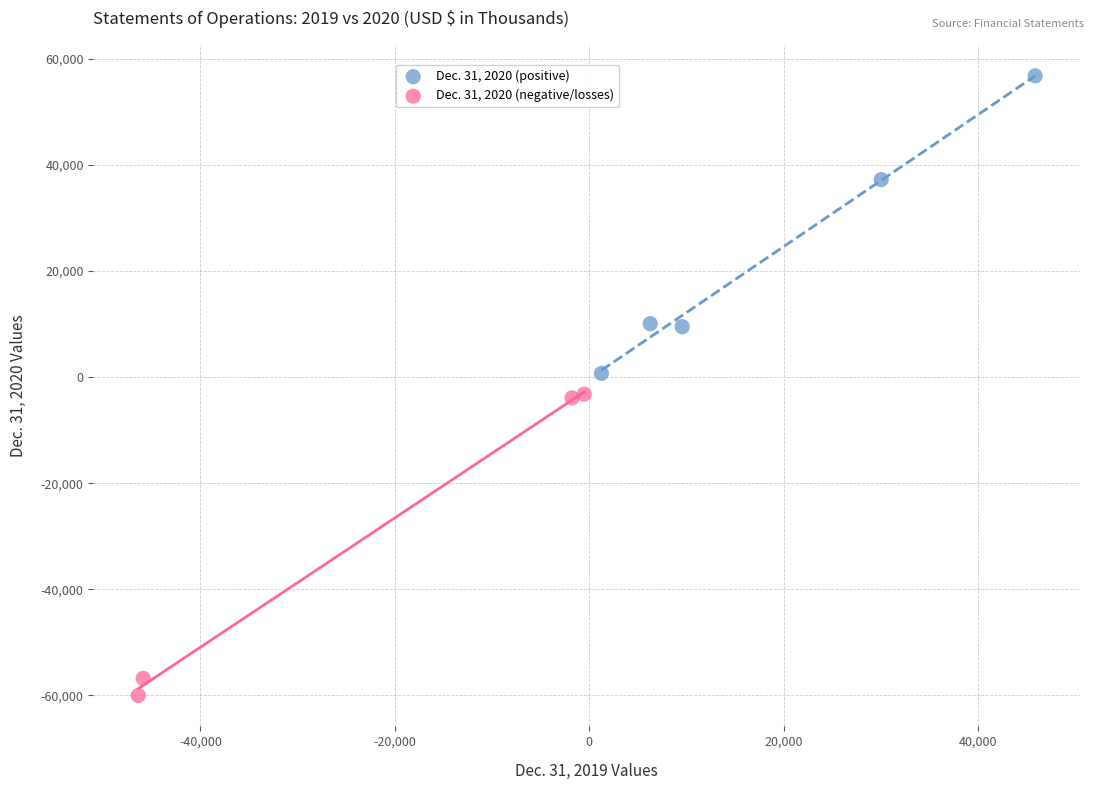

Which series contains the highest Y value?

Dec. 31, 2020 (positive)